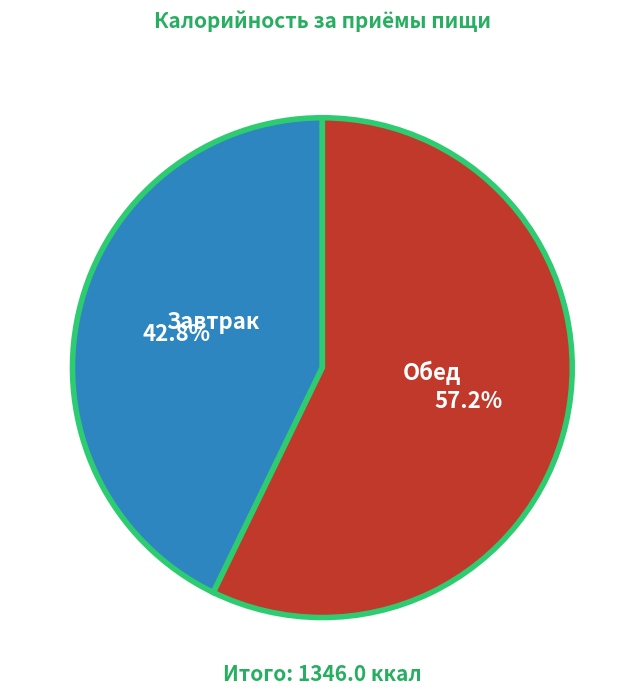

Is there any slice that represents more than half of the pie?

Yes